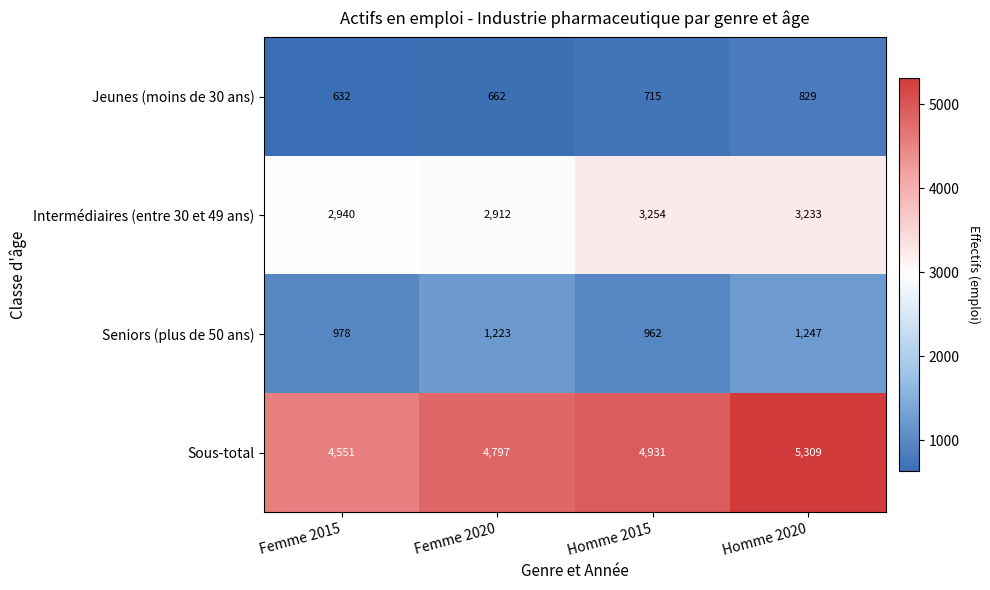

Which series has the largest range (max minus min)?

Sous-total